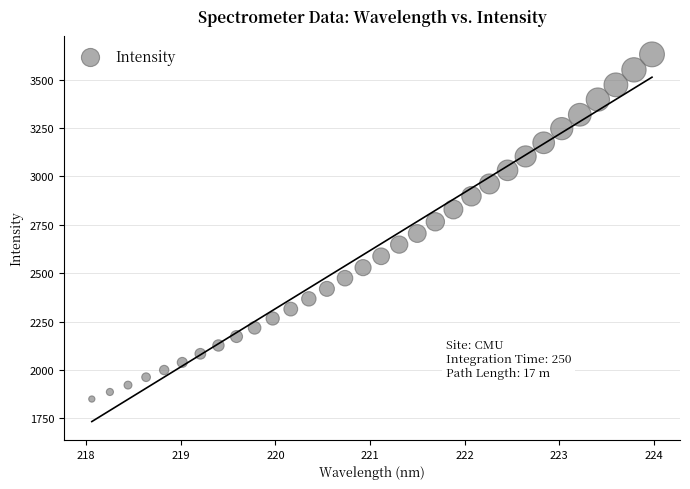

What is the range of X values (max minus min)?

5.9